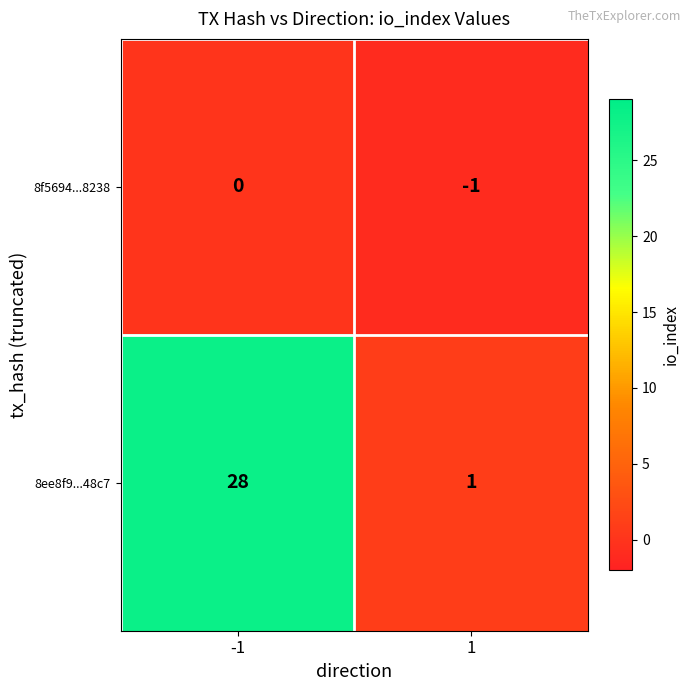

Is it true that 8f5694...8238 equals 0 at -1?

True